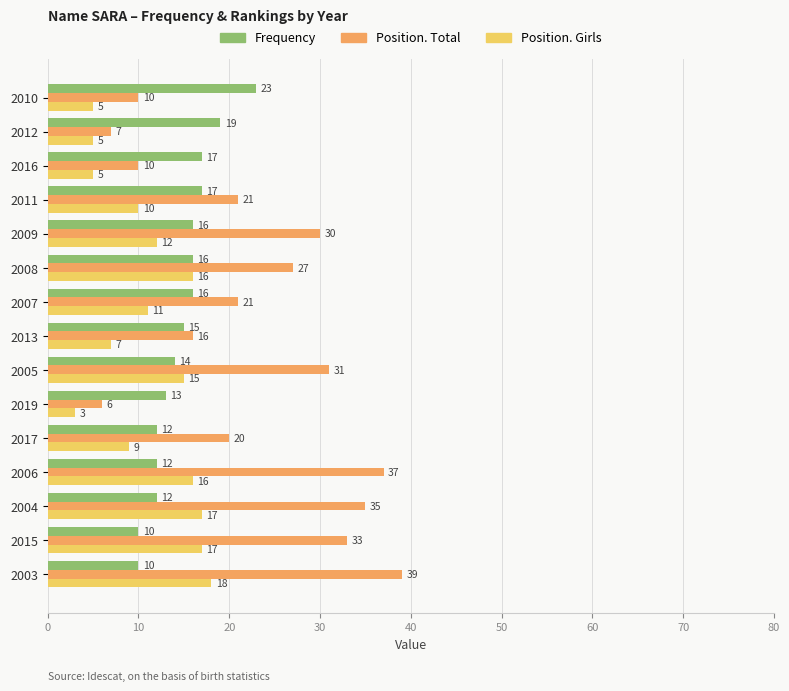

At which label is Position. Girls closest to 10?

2011